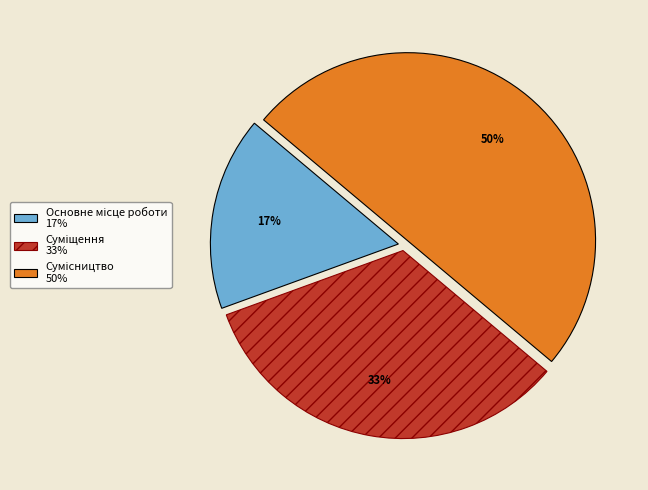

To the nearest percent, what is the difference between the largest and smallest slice percentages?

33%